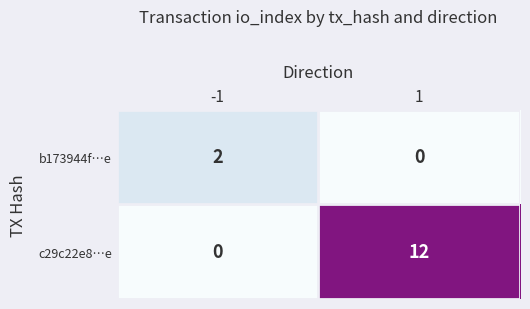

Reading left to right, transcribe all the data shown in this chart.

b173944f…e: -1=2	1=0
c29c22e8…e: -1=0	1=12